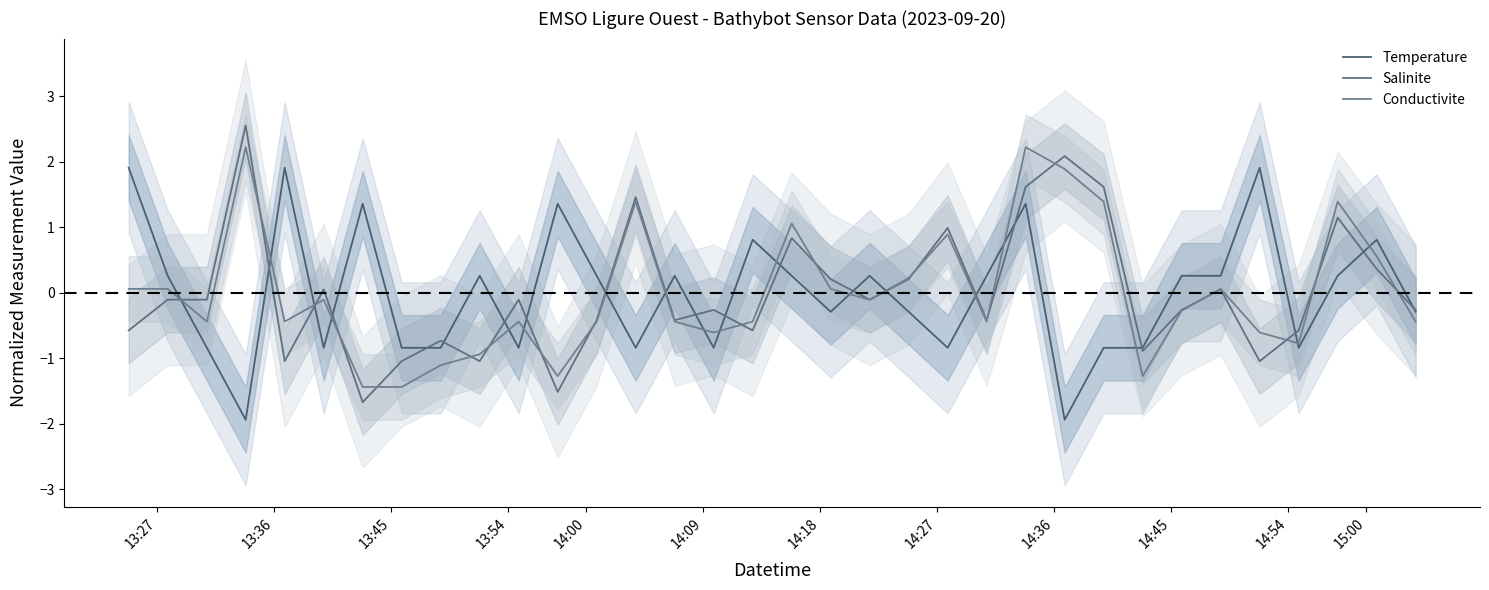

Which series has the largest total across all categories?

Temperature